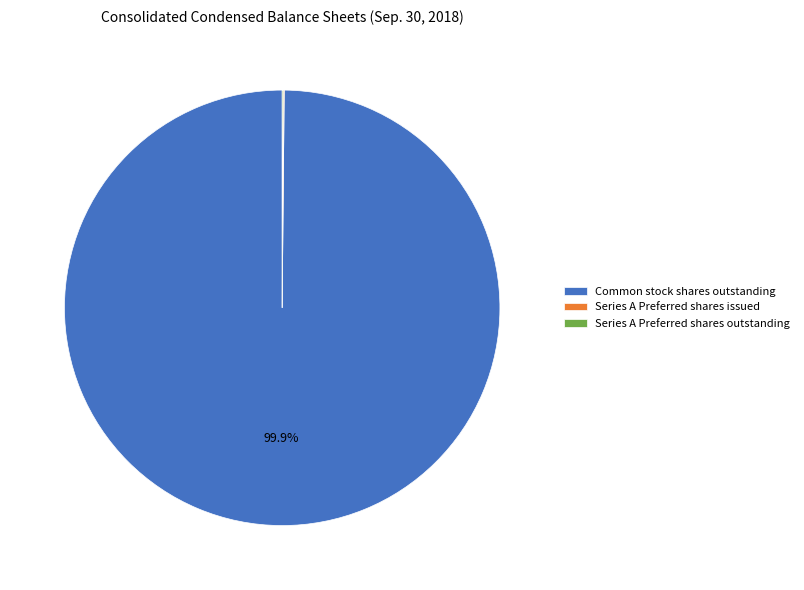

Which category has the biggest portion of the pie?

Common stock shares outstanding